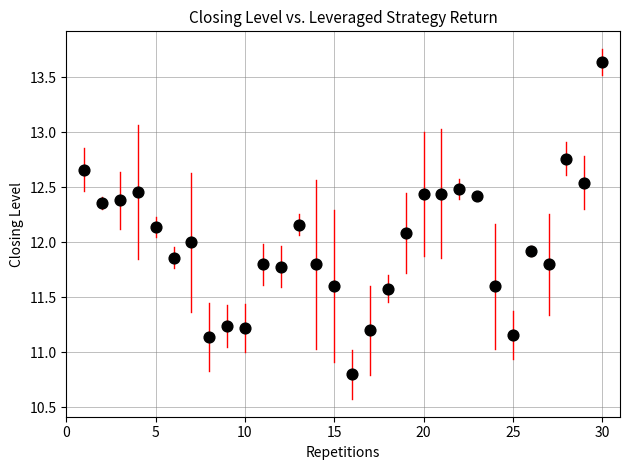

What is the range of Y values (max minus min)?

2.8